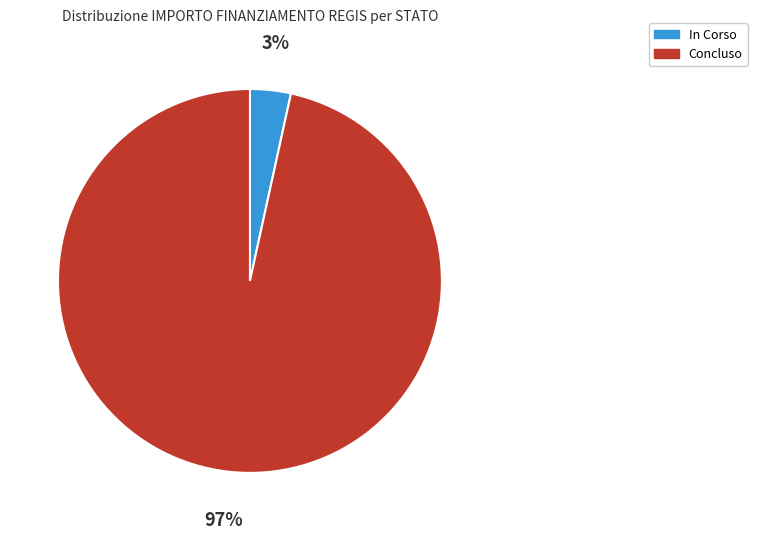

To the nearest percent, what portion does In Corso represent?

3%